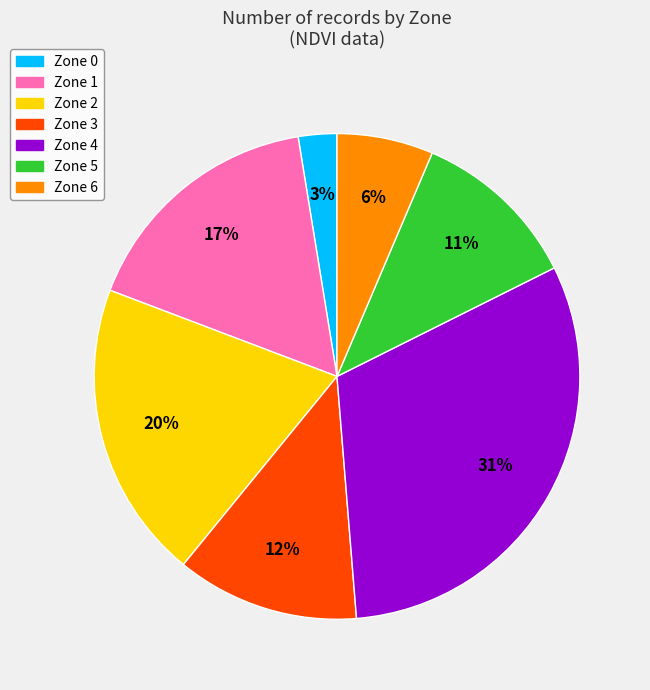

Which has a higher value, Zone 0 or Zone 5?

Zone 5